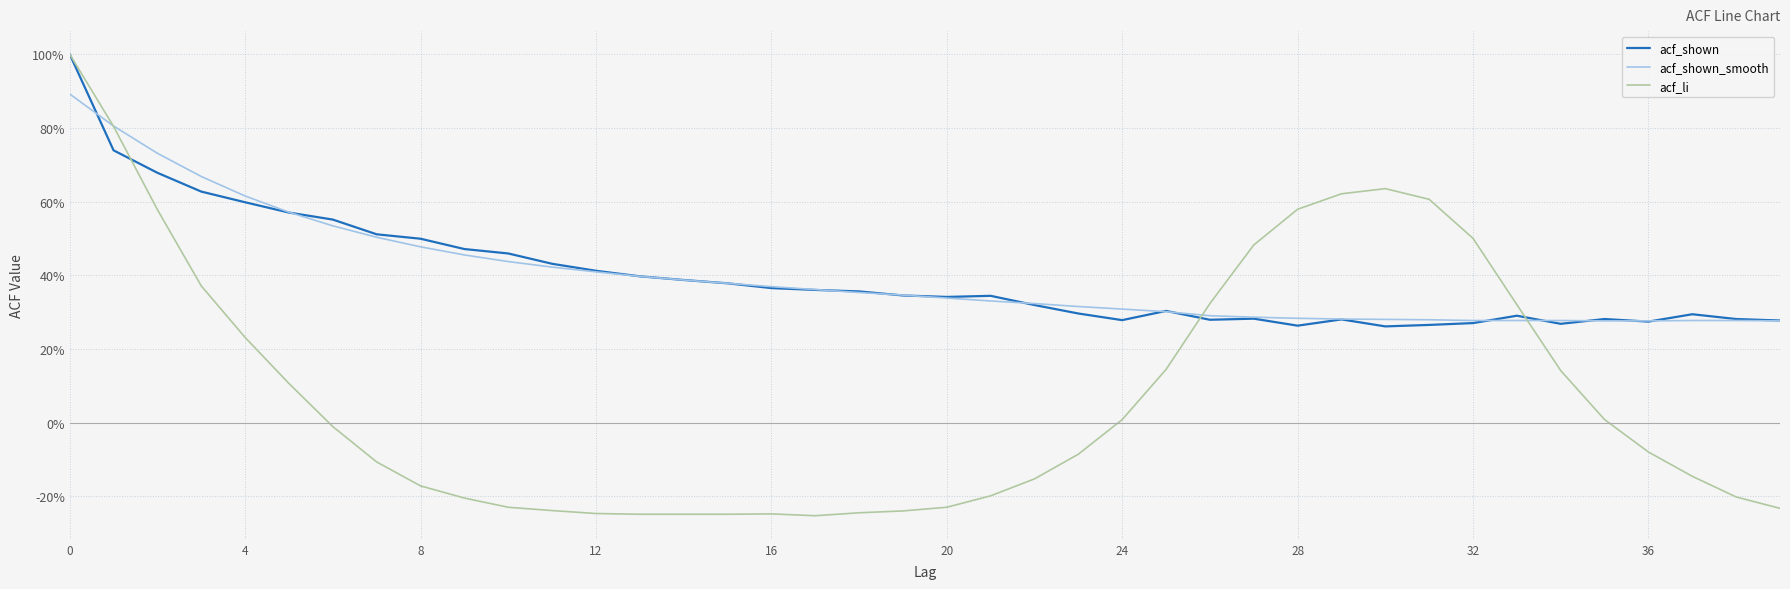

Does the chart display data point markers on the line(s)?

No